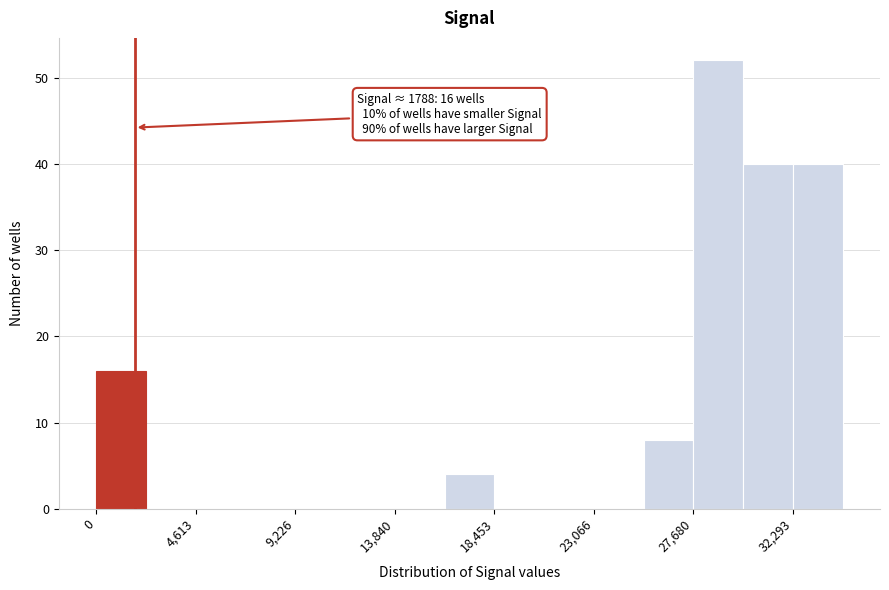

Over which range of the x-axis is the bar tallest?

27500 to 30000